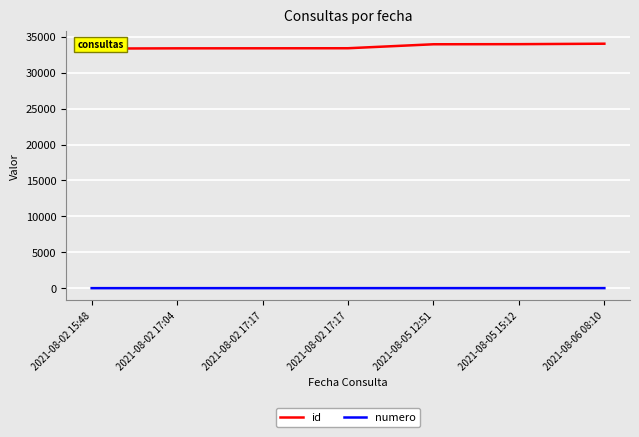

True or false: id and numero intersect in this chart.

False